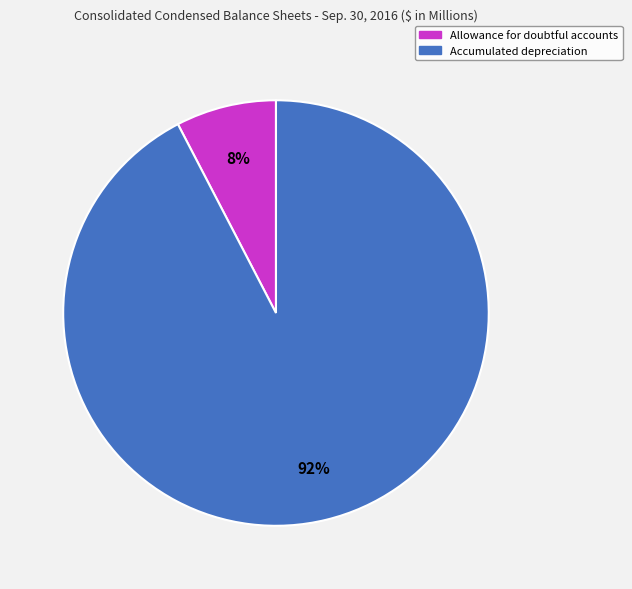

Between Accumulated depreciation and Allowance for doubtful accounts, which is larger?

Accumulated depreciation